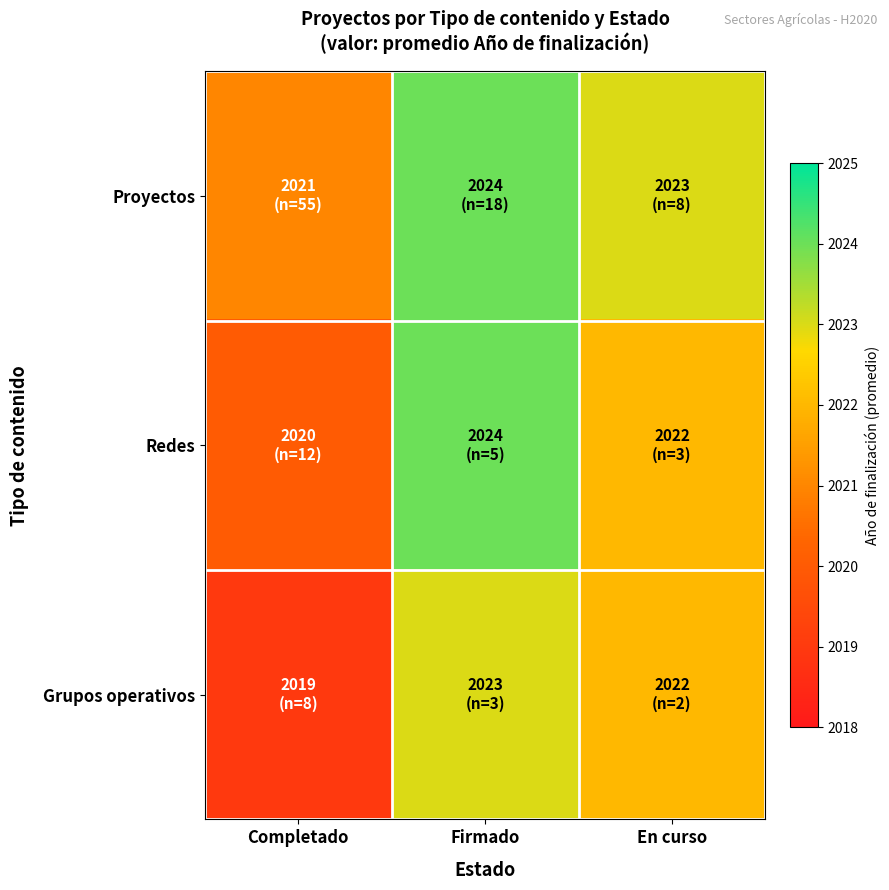

Which series has the widest spread of values?

Redes